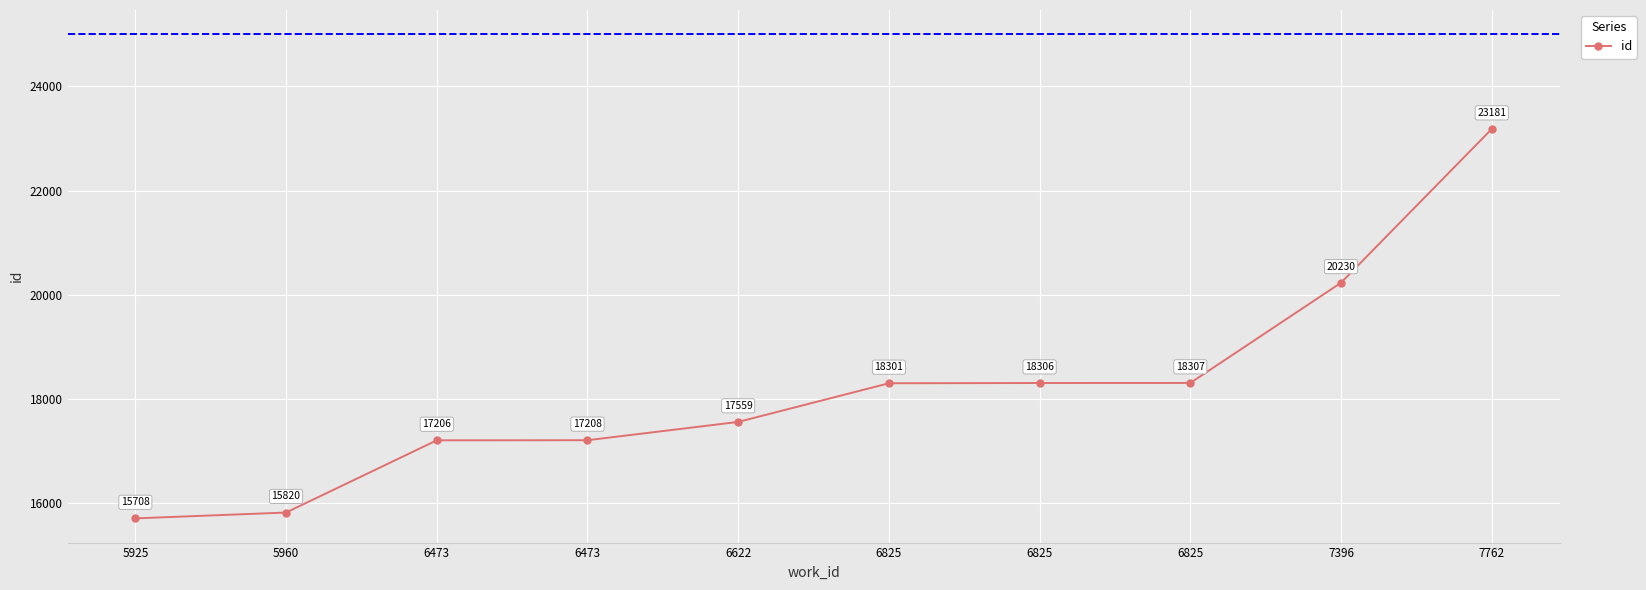

The value at 6622 is 17559. True or false?

True